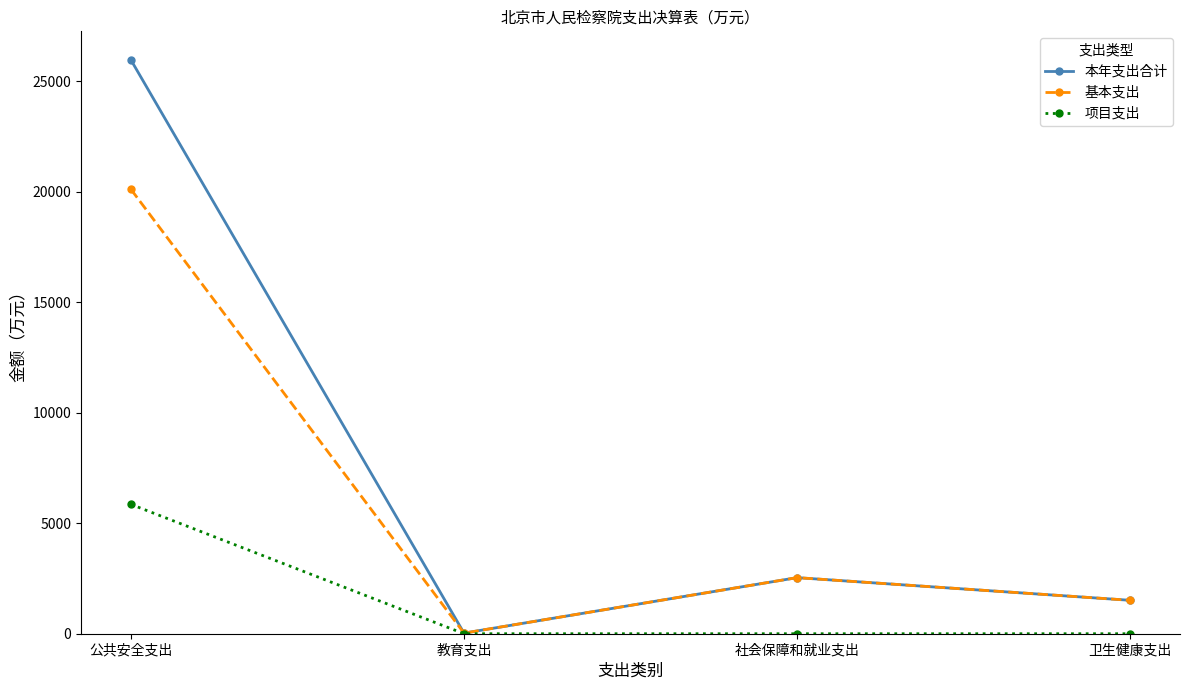

List the series in order of their peak value, lowest first.

项目支出, 基本支出, 本年支出合计